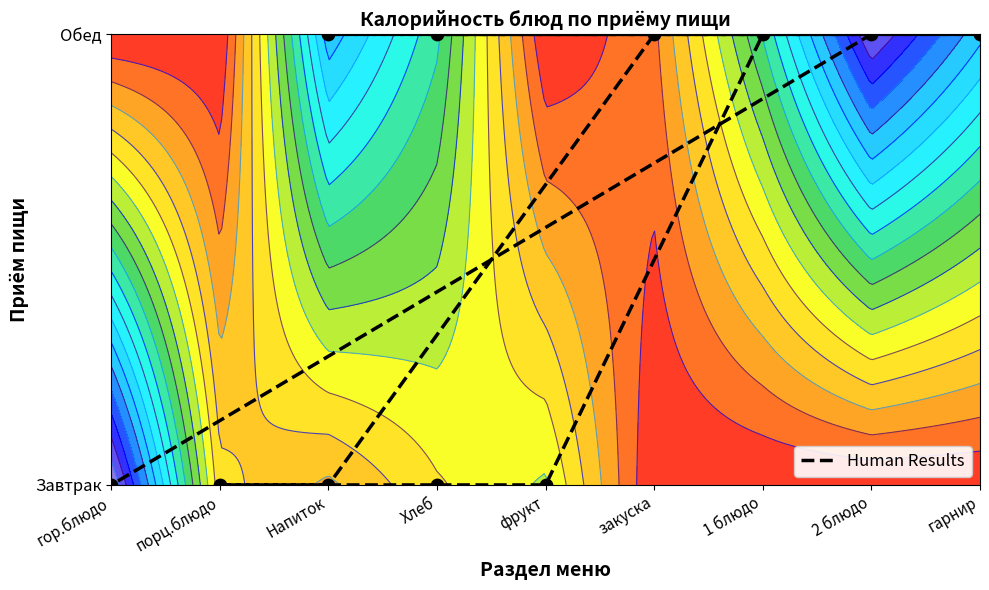

At which category does the chart reach its peak across all series?

закуска